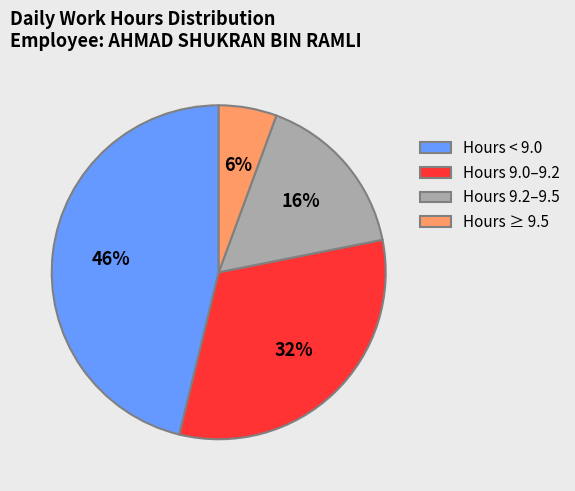

Rank the categories by value from highest to lowest.

Hours < 9.0, Hours 9.0–9.2, Hours 9.2–9.5, Hours ≥ 9.5